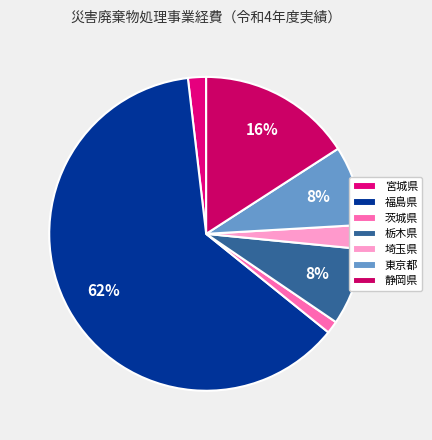

Approximately how many times larger is the value at 福島県 compared to 埼玉県?

25.2